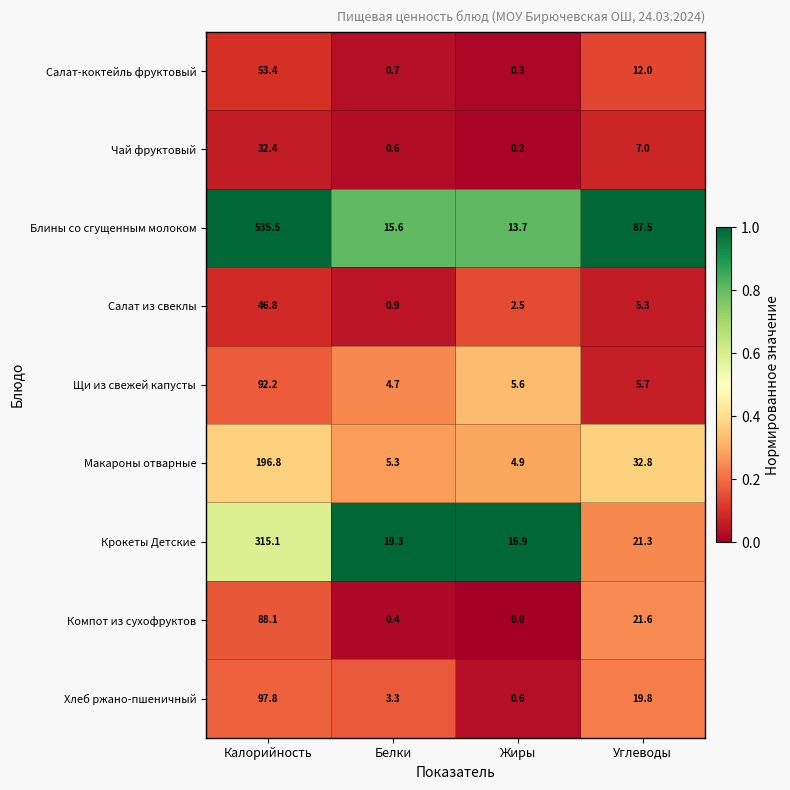

Between Белки and Жиры, which series saw the biggest shift?

Хлеб ржано-пшеничный